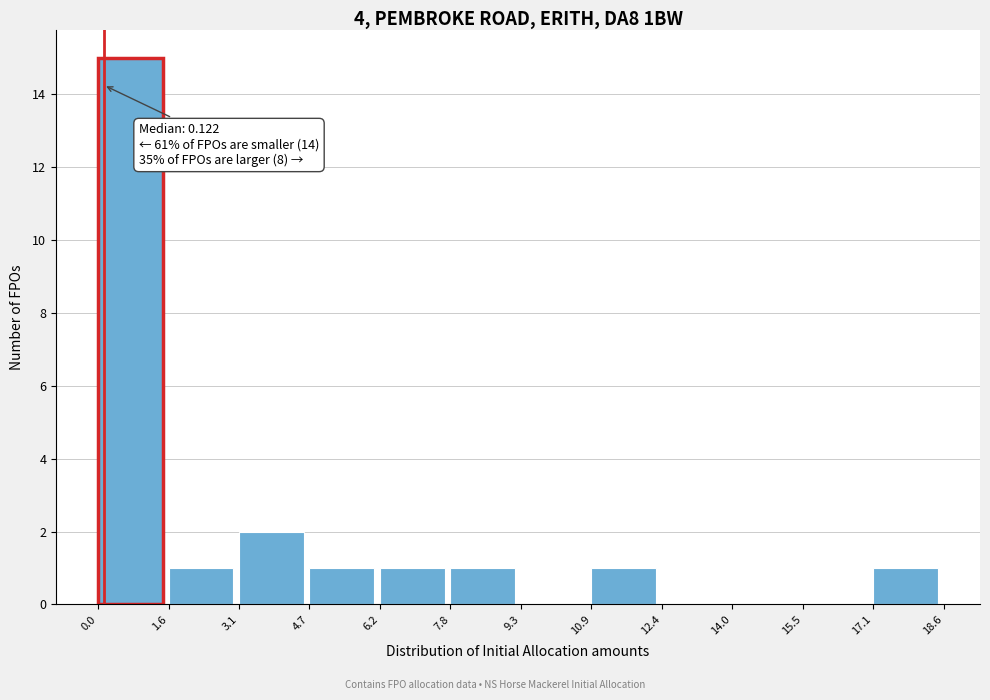

Which range on the x-axis has the tallest bar?

0.0 to 1.6